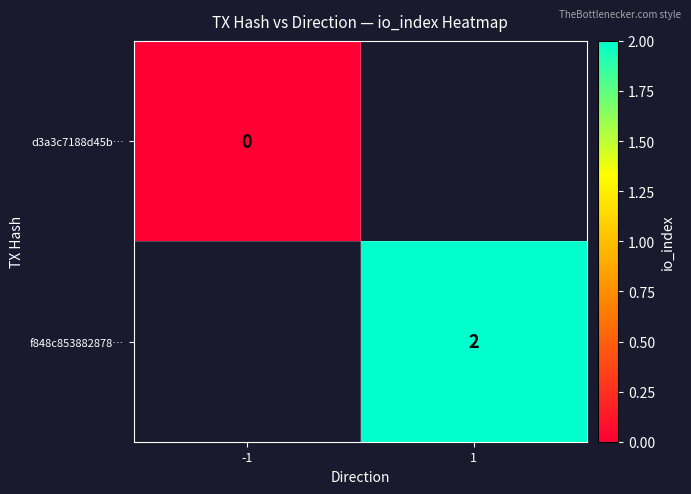

Which category has the lowest value across all series?

-1